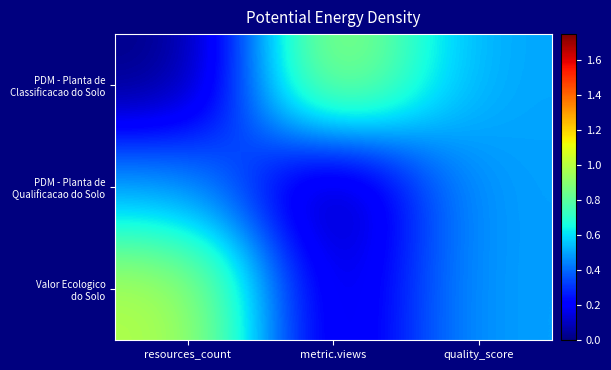

At which category is the sum across all series the highest?

resources_count